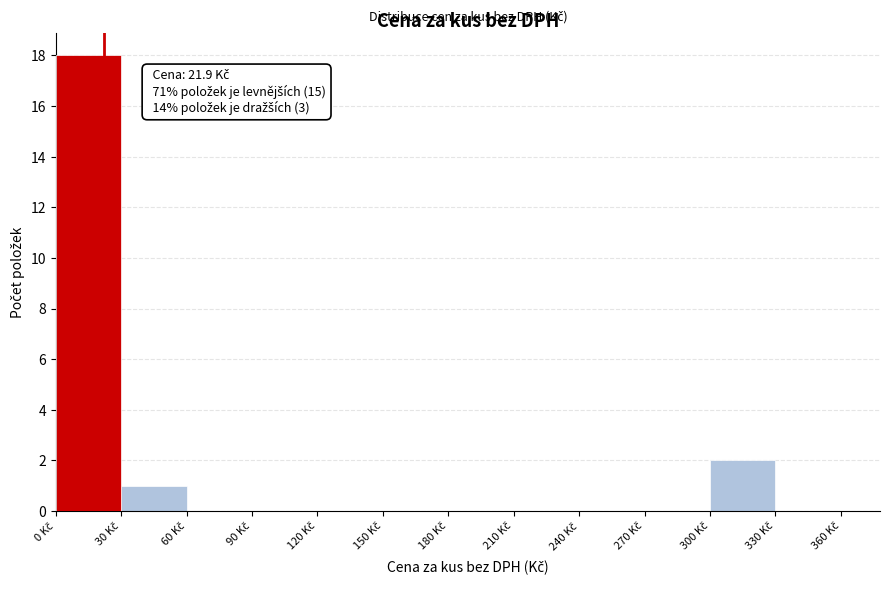

Over which range of the x-axis is the bar tallest?

0 to 30